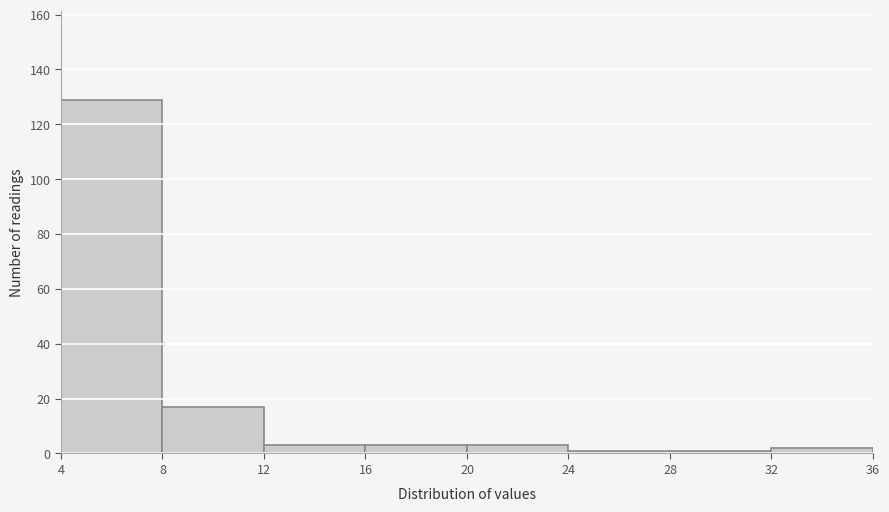

Over which range of the x-axis is the bar tallest?

4 to 8